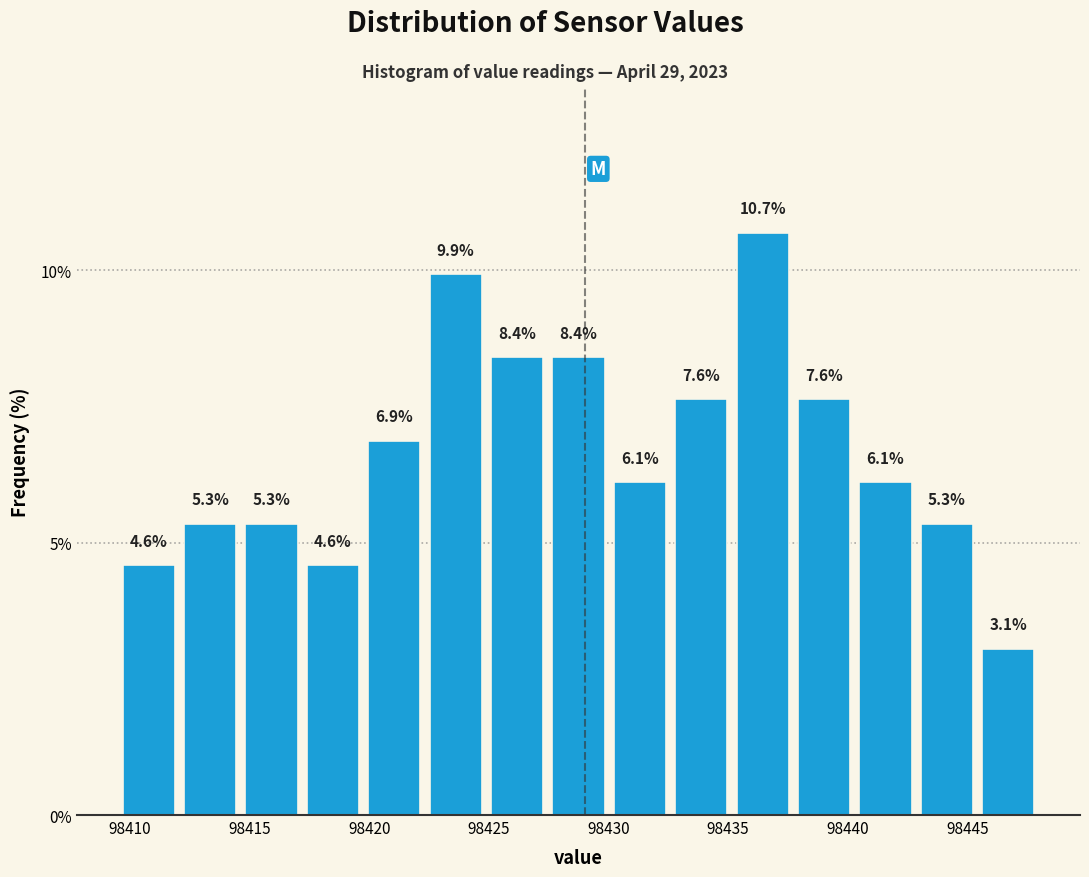

Over which range of the x-axis is the bar tallest?

98435.0 to 98437.5